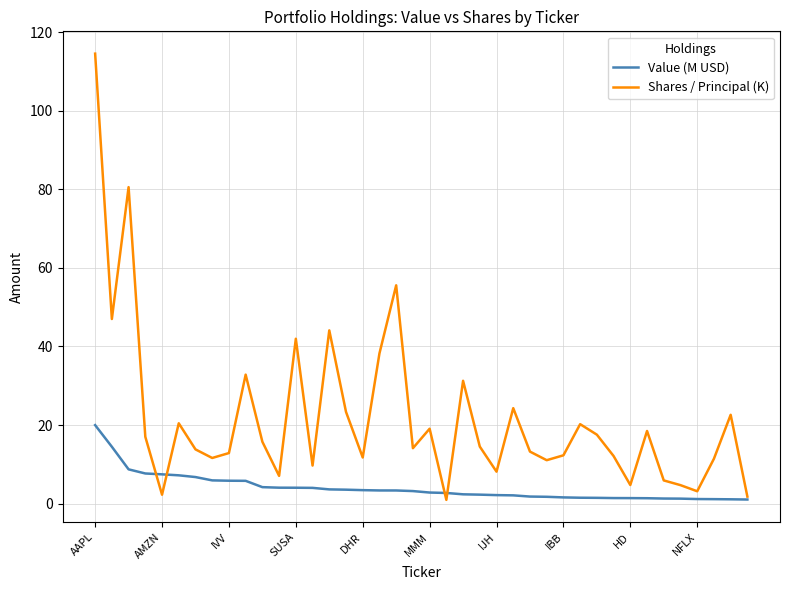

List the series in order of their peak value, lowest first.

Value (M USD), Shares / Principal (K)